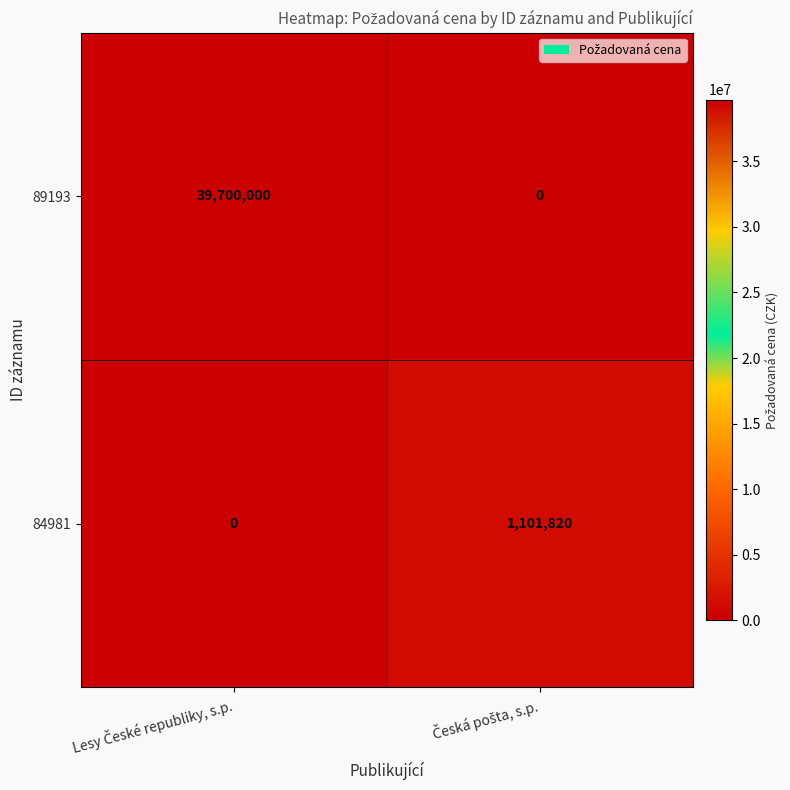

What is the average value of the 84981 series?

550910